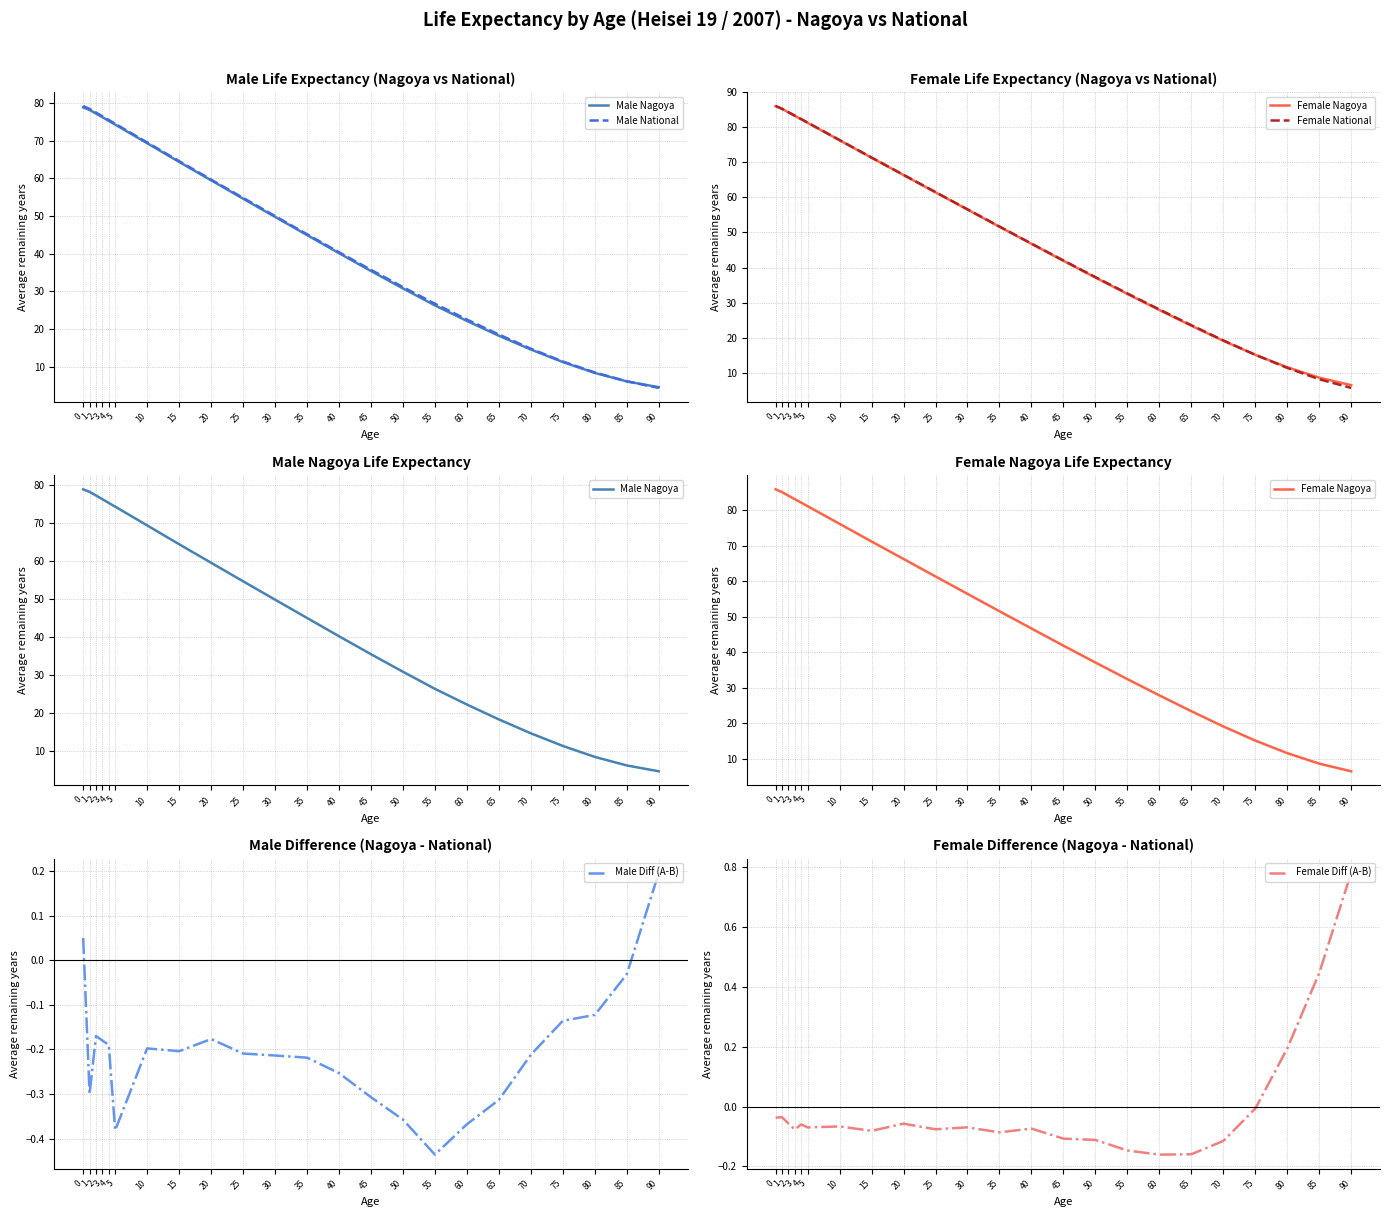

True or false: Female Nagoya has more than 0 points higher than both neighbors.

False